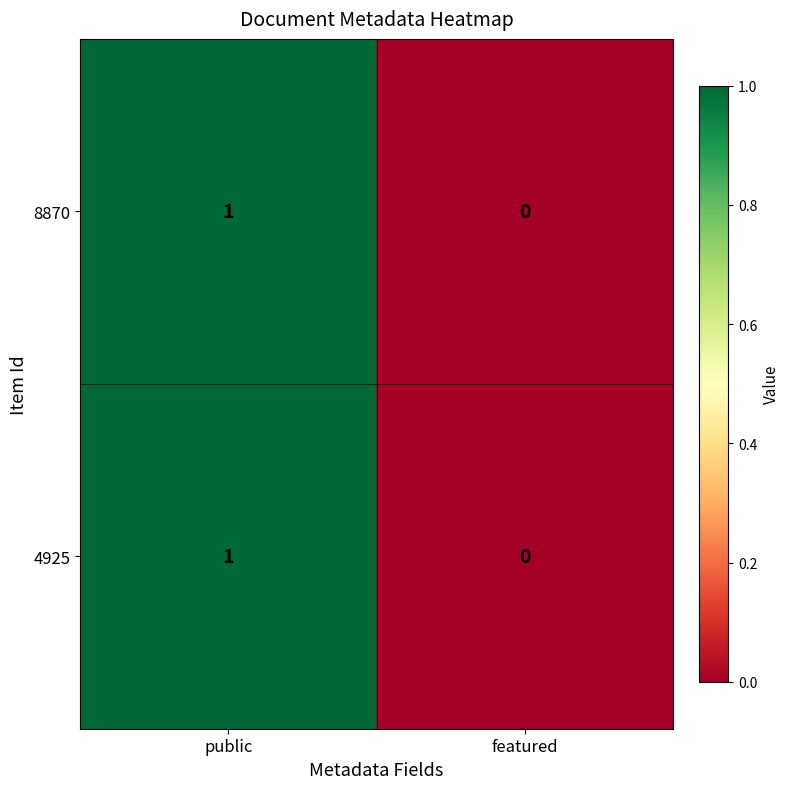

Reading left to right, what are all the values shown in this chart?

8870: public=1	featured=0
4925: public=1	featured=0